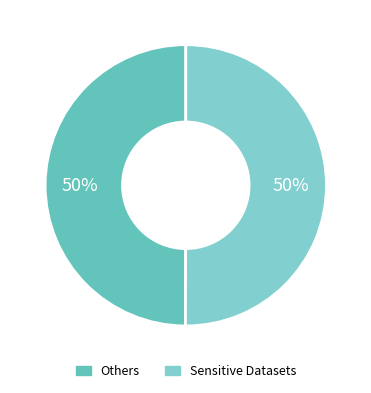

Approximately how many times larger is the value at Sensitive Datasets compared to Others?

1.0